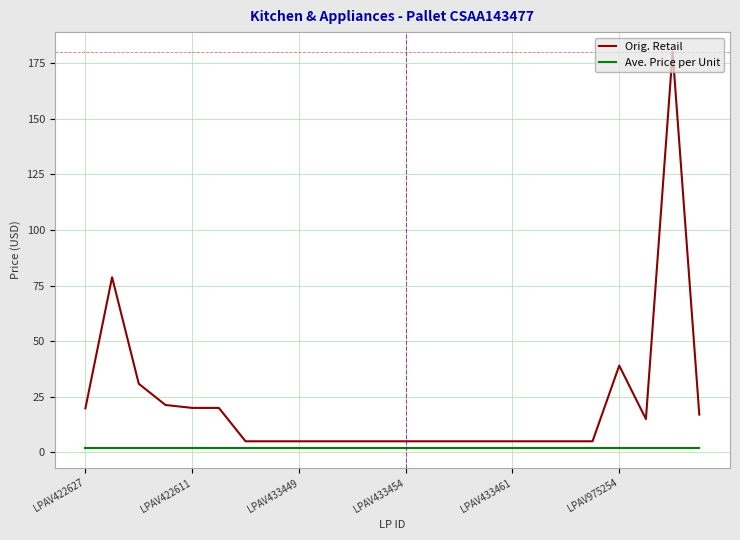

List the series in order of their peak value, highest first.

Orig. Retail, Ave. Price per Unit